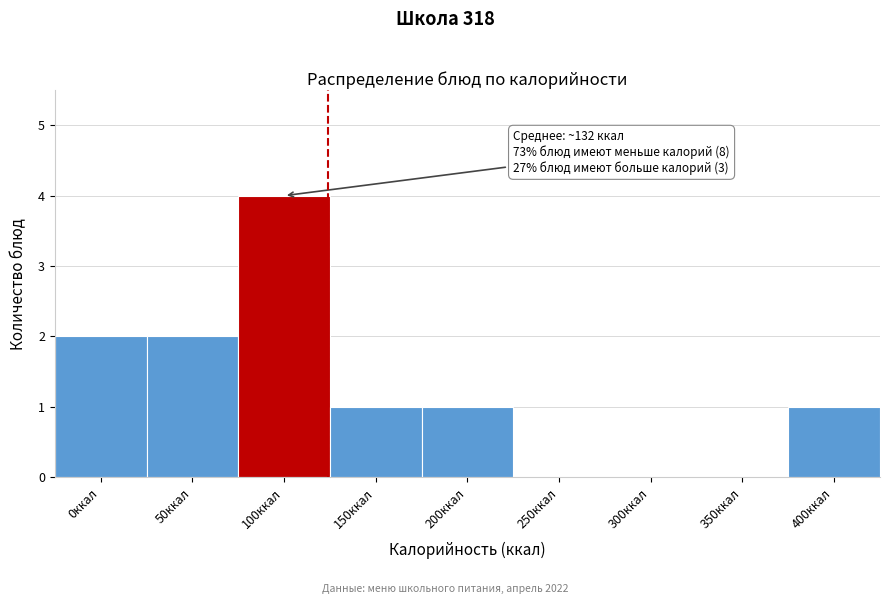

Reading left to right, list all the values displayed in this chart.

0ккал=2	50ккал=2	100ккал=4	150ккал=1	200ккал=1	250ккал=0	300ккал=0	350ккал=0	400ккал=1